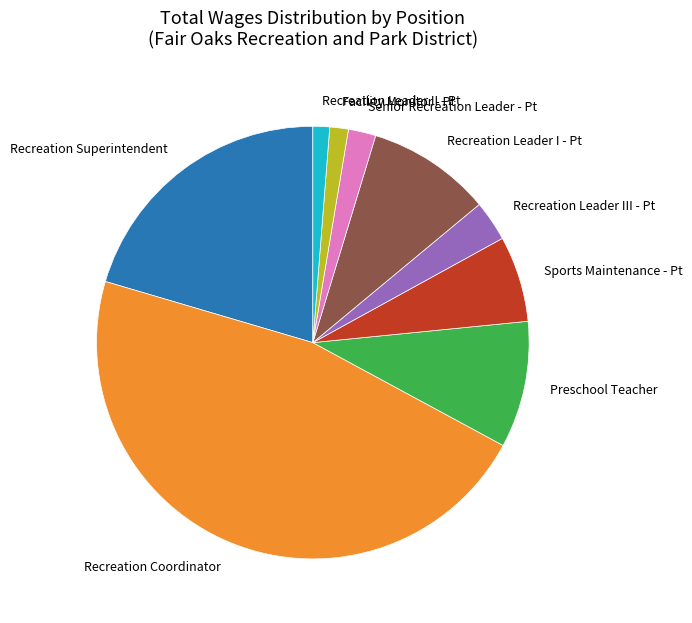

What is the ratio of the value at Recreation Coordinator to the value at Recreation Leader I - Pt?

5.0